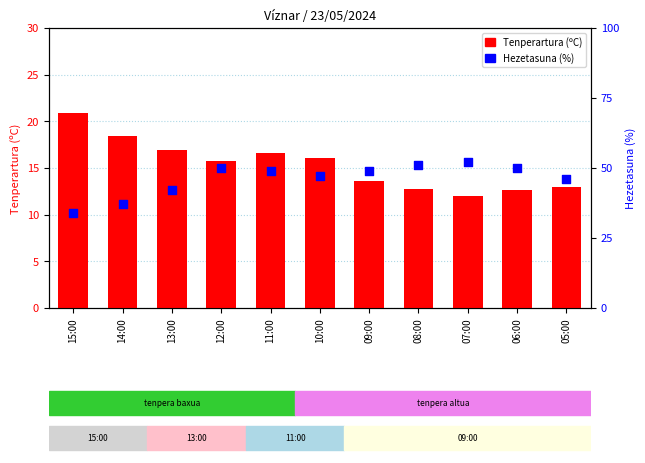

Which series has the largest total across all categories?

Hezetasuna (%)